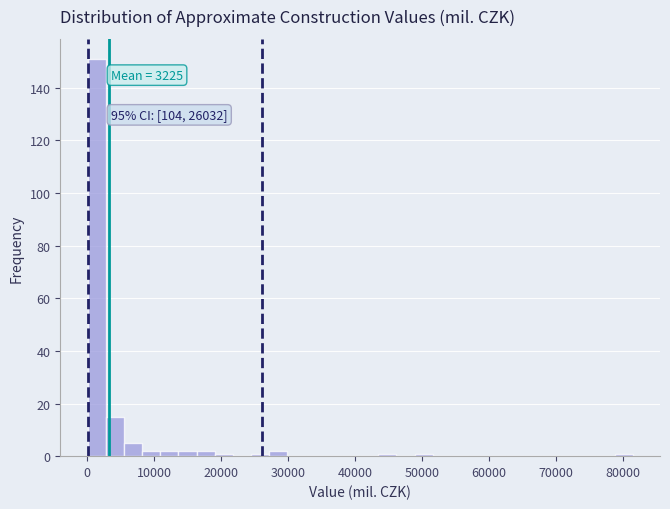

Read against the x-axis, roughly where is the centre of the tallest bar?

1000